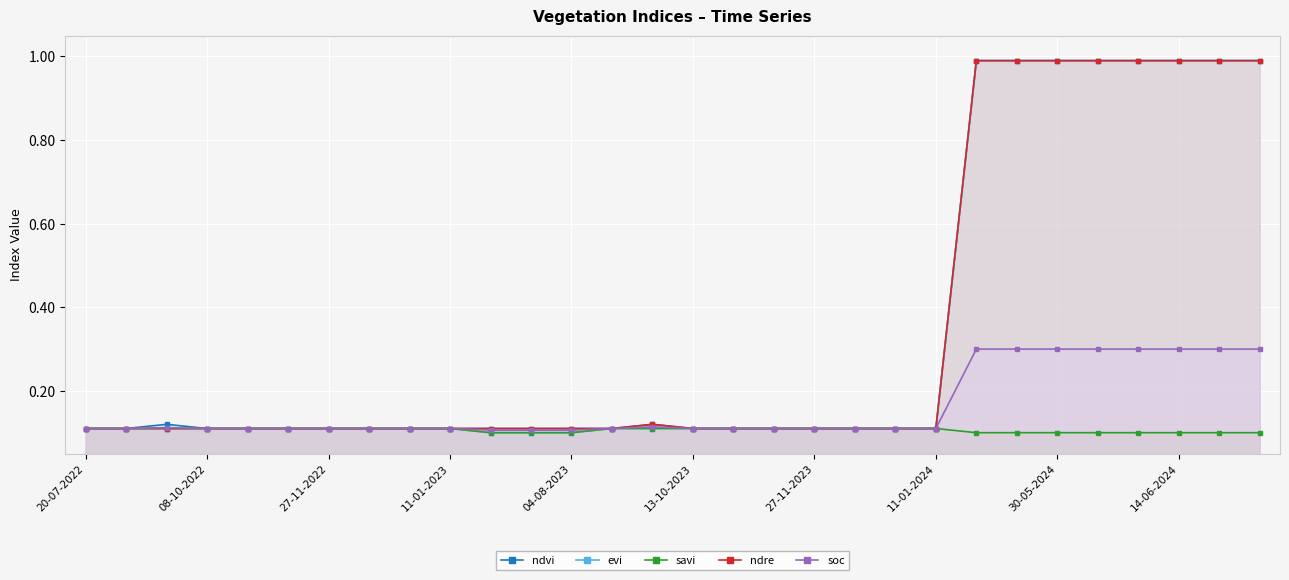

True or false: ndvi and soc intersect in this chart.

False